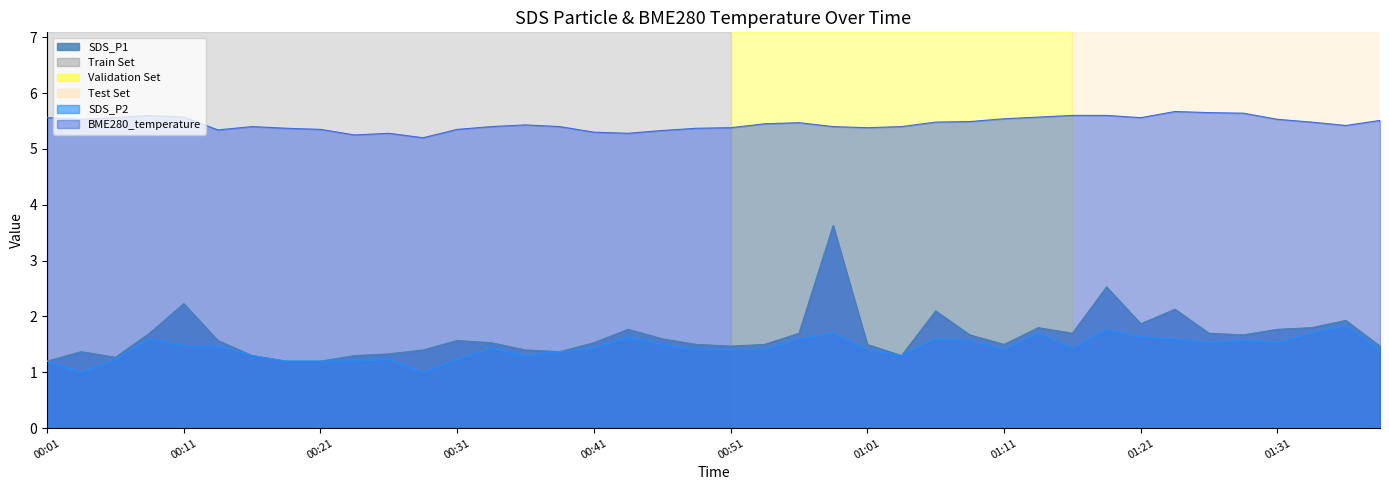

What is the difference between the second highest and second lowest values in the SDS_P1 series?

1.3